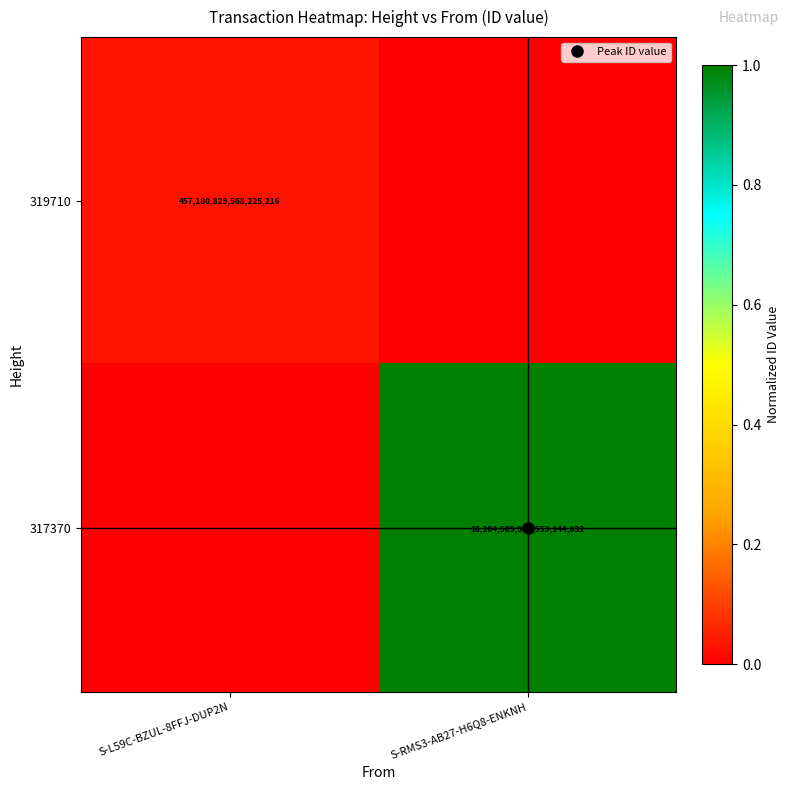

Rank the series by their maximum value, from highest to lowest.

317370, 319710